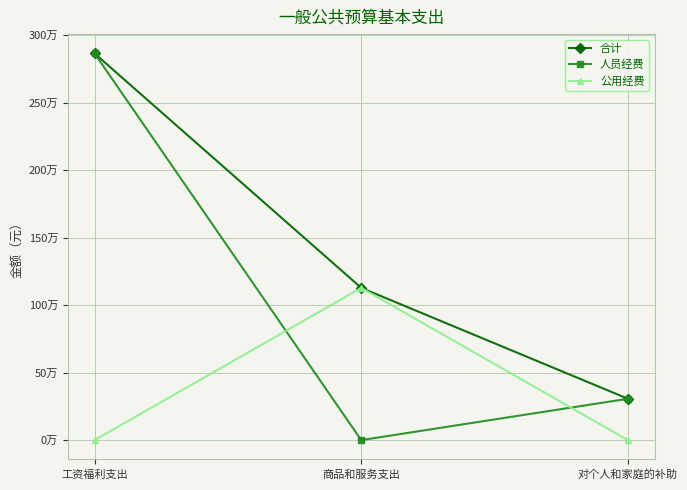

True or false: 人员经费 has a value of 169460.1 at 对个人和家庭的补助.

False